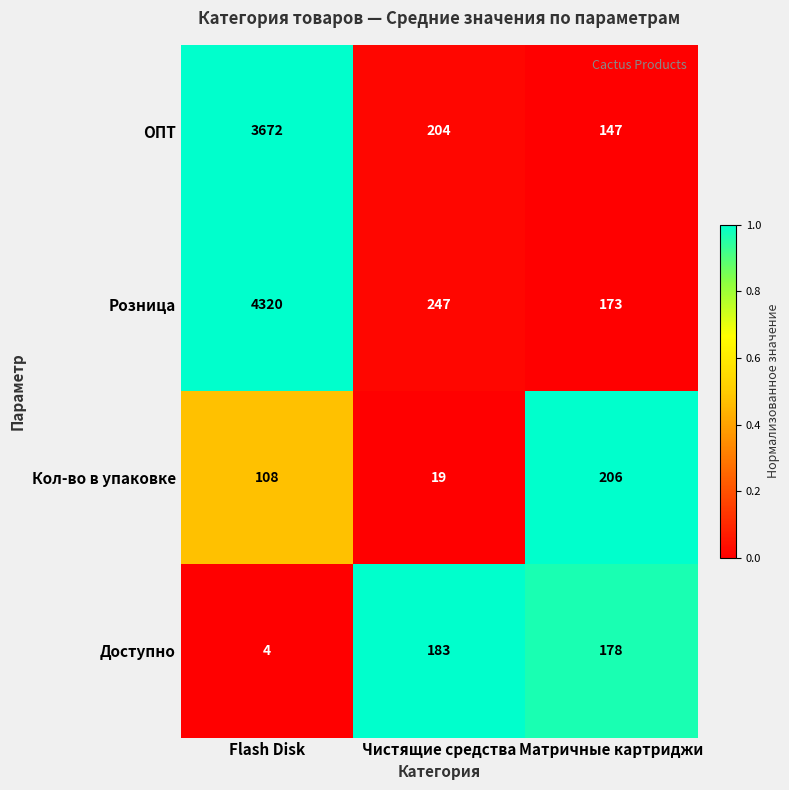

At Матричные картриджи, list the series in order from largest to smallest.

Кол-во в упаковке, Доступно, Розница, ОПТ